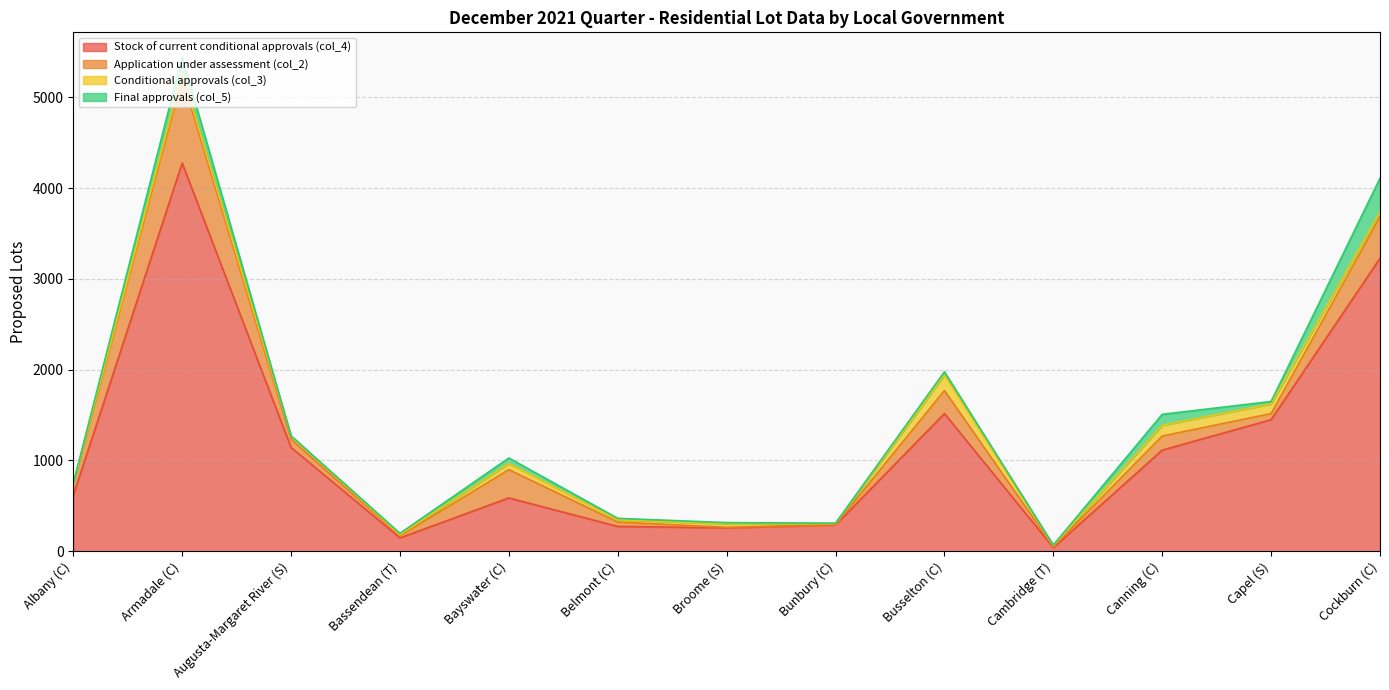

How many lines are shown in the chart?

4